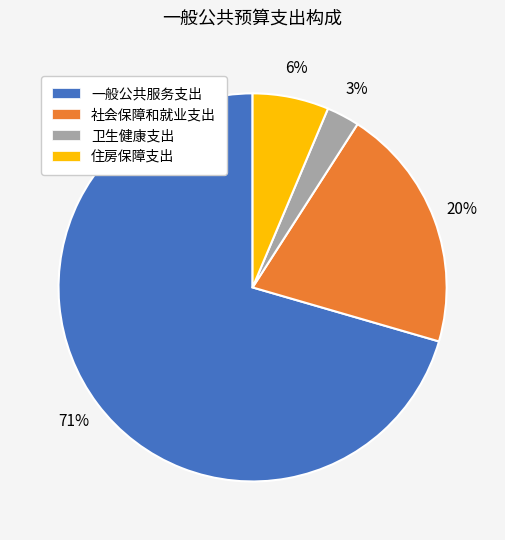

Count the number of slices in the pie.

4